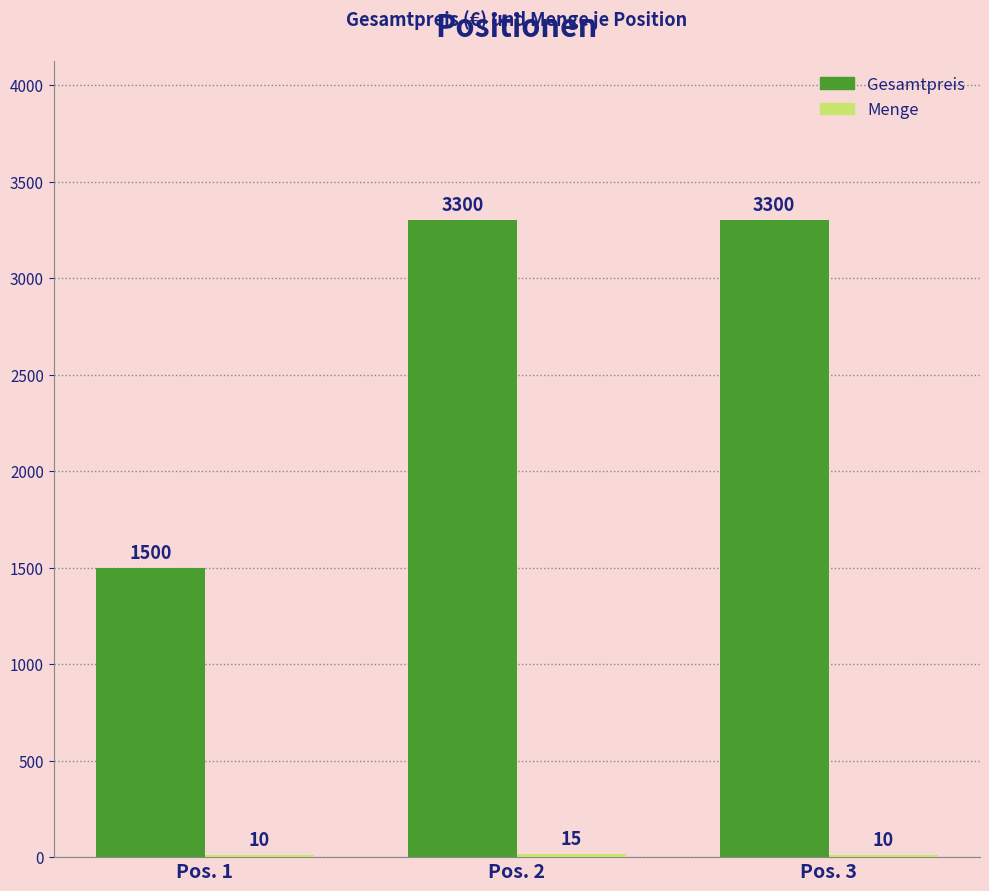

What is the total value across all series at Pos. 2?

3315